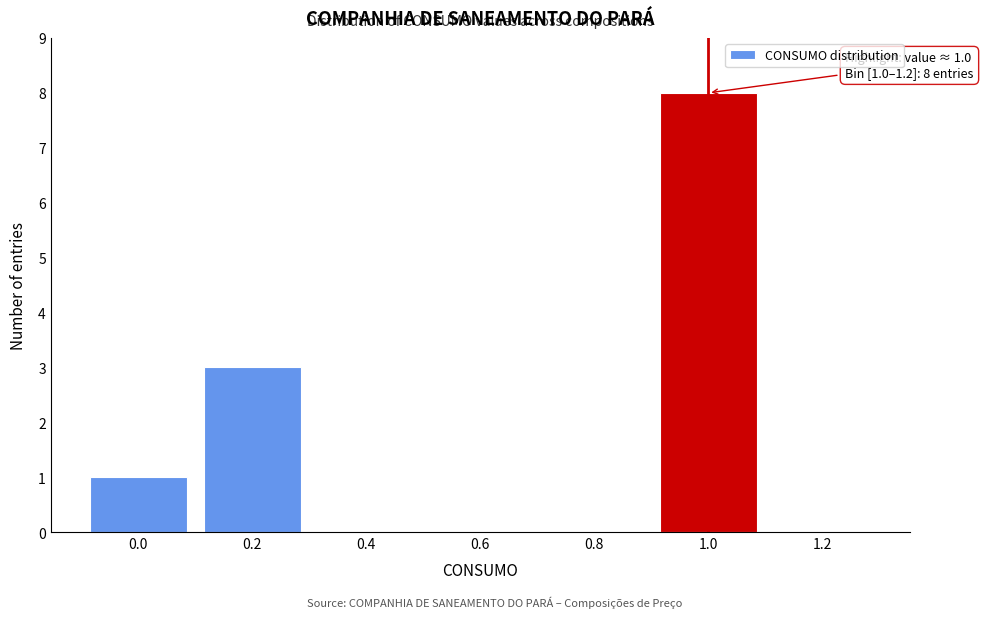

Reading left to right, list all the values displayed in this chart.

0.0=1	0.2=3	0.4=0	0.6=0	0.8=0	1.0=8	1.2=0